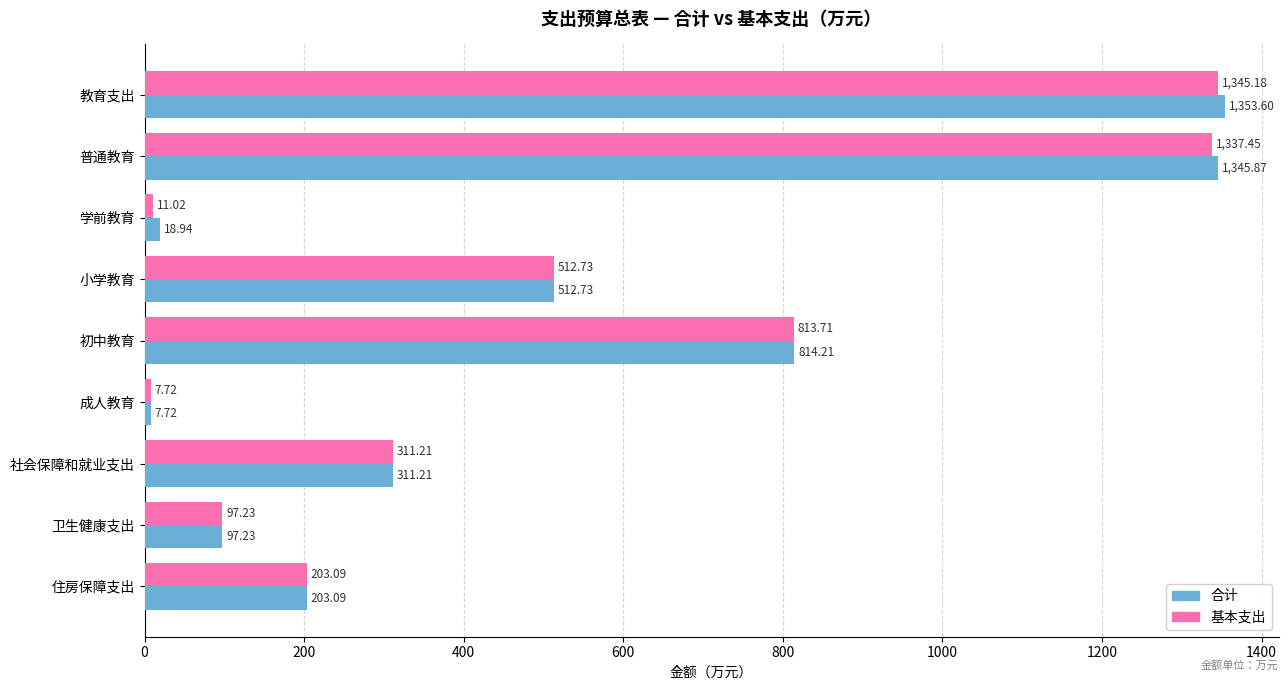

How many distinct data groups are displayed?

2